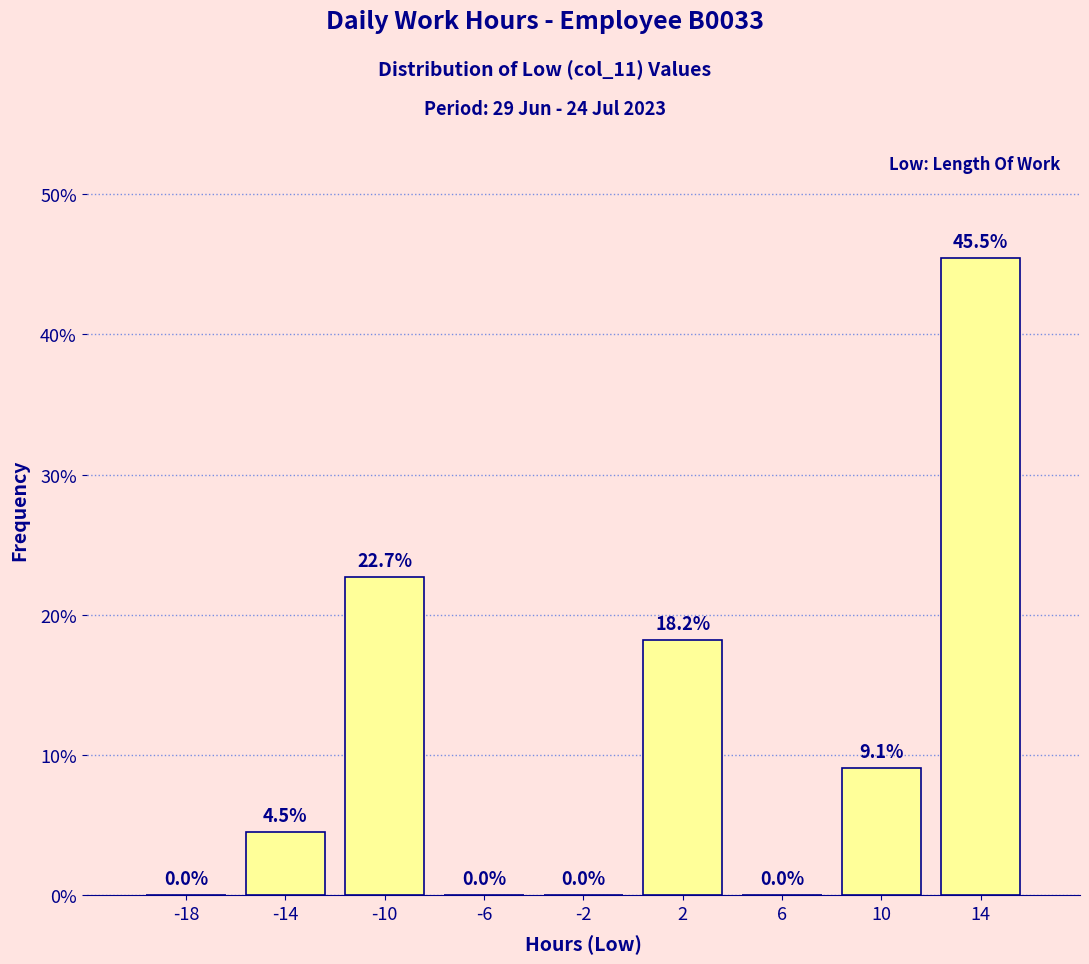

Reading left to right, list every bar in this chart as the range it spans on the x-axis followed by its height.

-20 to -16: 0.0
-16 to -12: 4.5
-12 to -8: 22.7
-8 to -4: 0.0
-4 to 0: 0.0
0 to 4: 18.2
4 to 8: 0.0
8 to 12: 9.1
12 to 16: 45.5